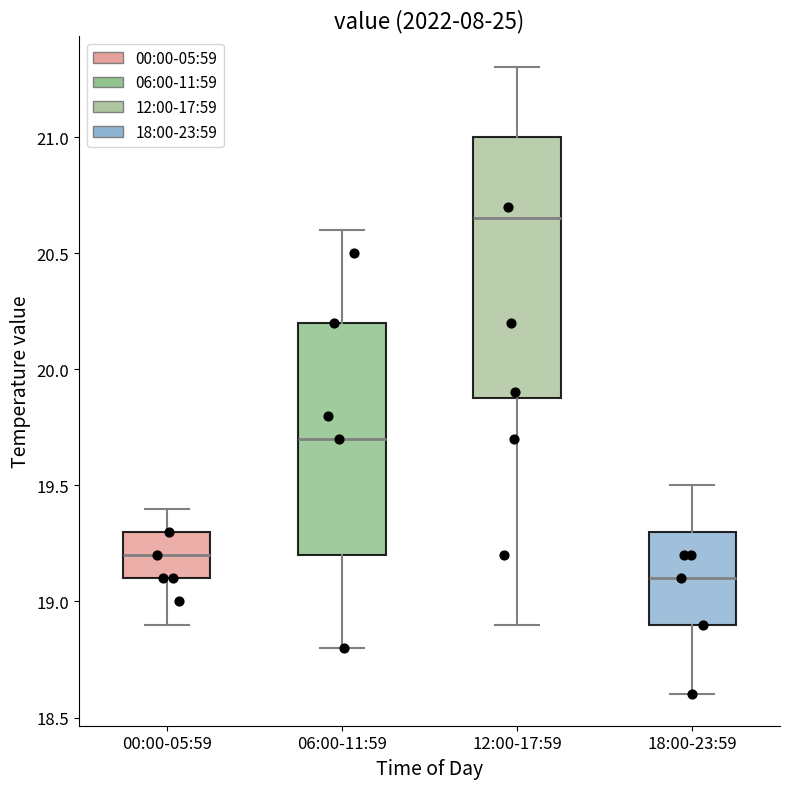

Which box's median line is the lowest?

18:00-23:59